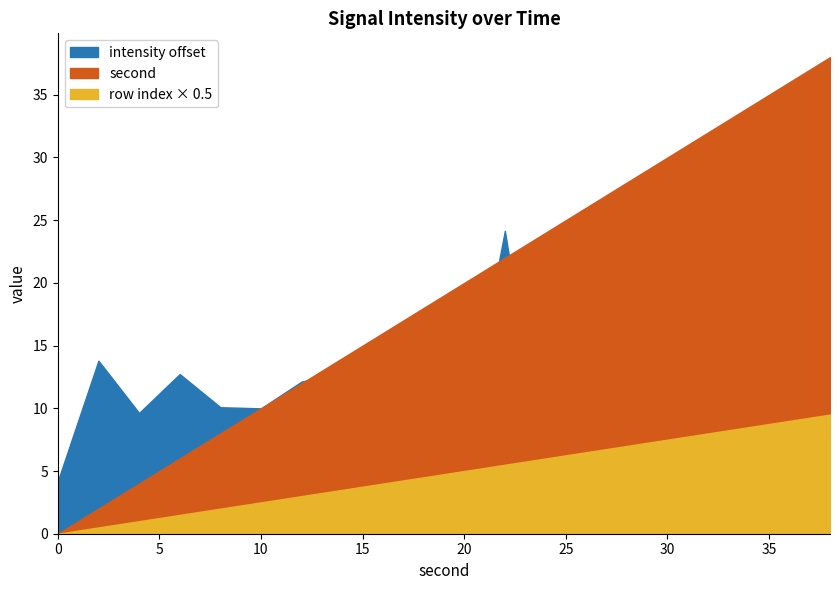

Which series changed the most between 8 and 38?

second